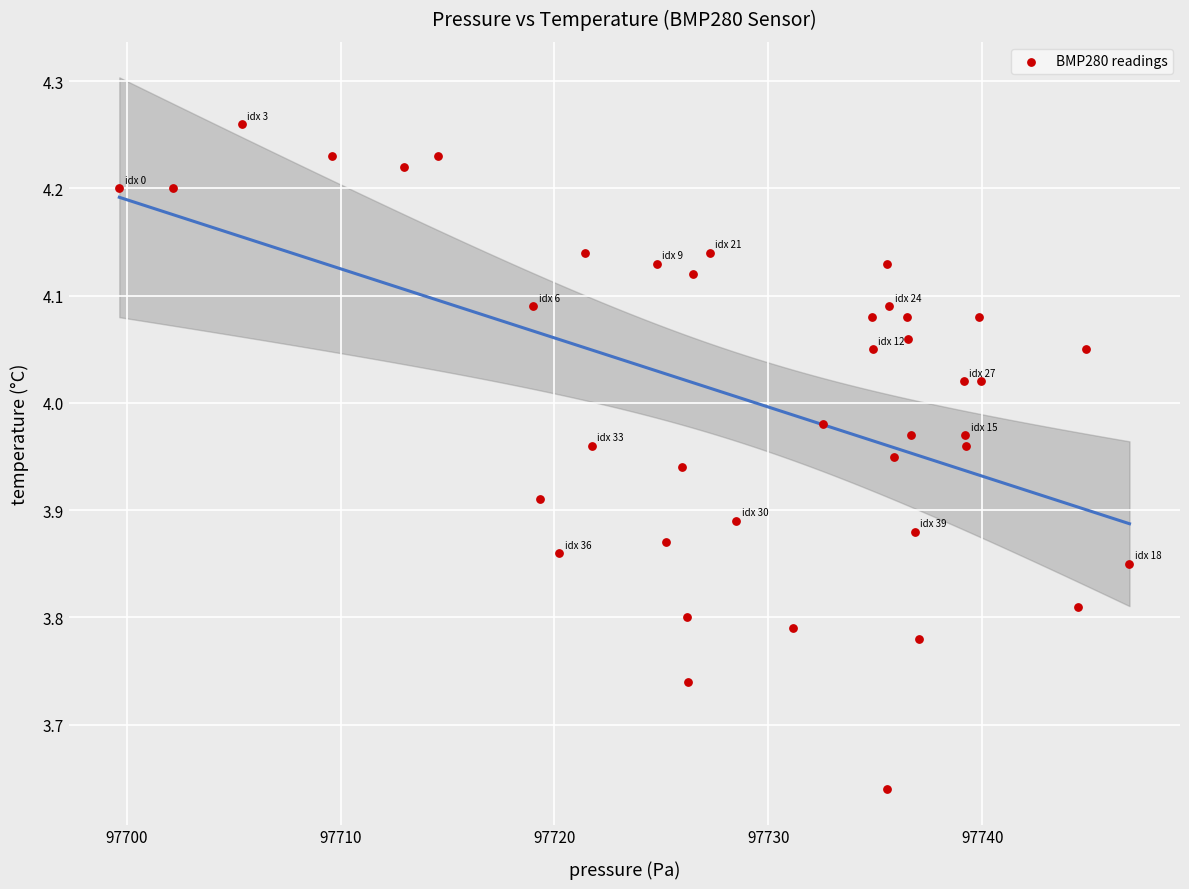

What is the range of X values (max minus min)?

47.2